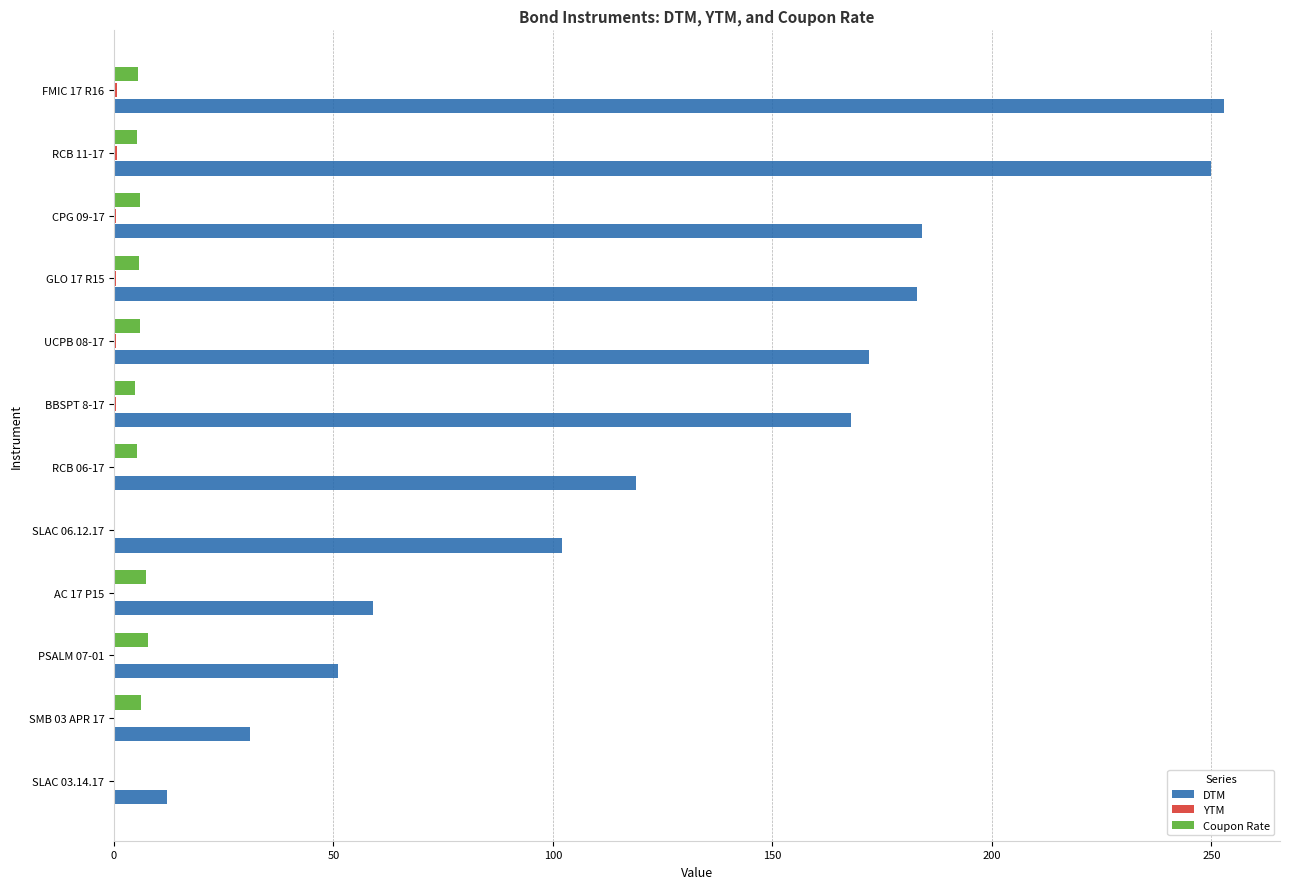

Which series has the largest total across all categories?

DTM